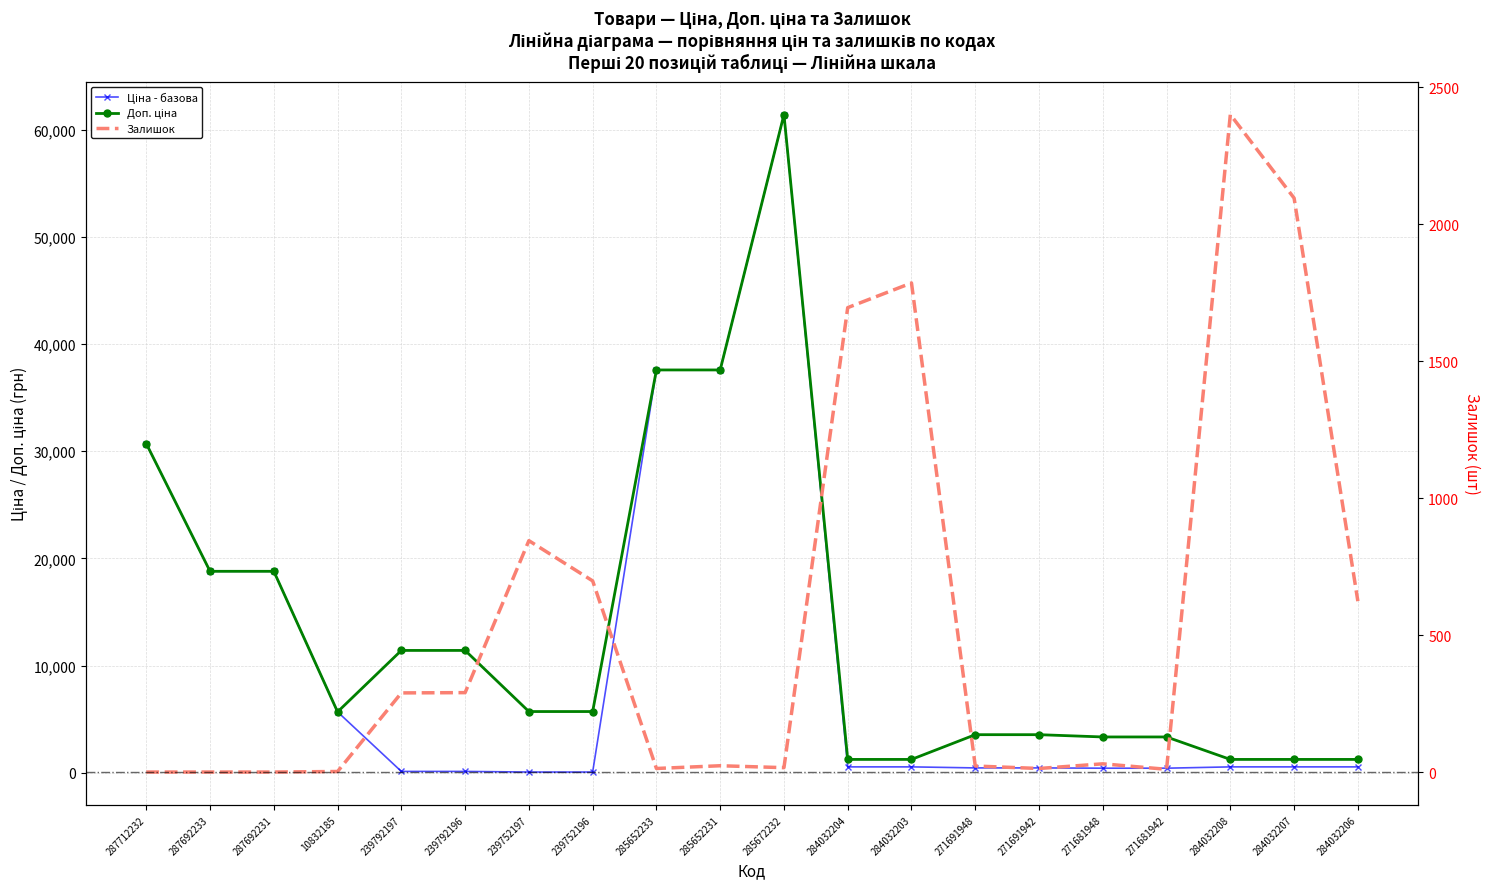

Rank the series by their maximum value, from lowest to highest.

Залишок, Ціна, Доп. ціна